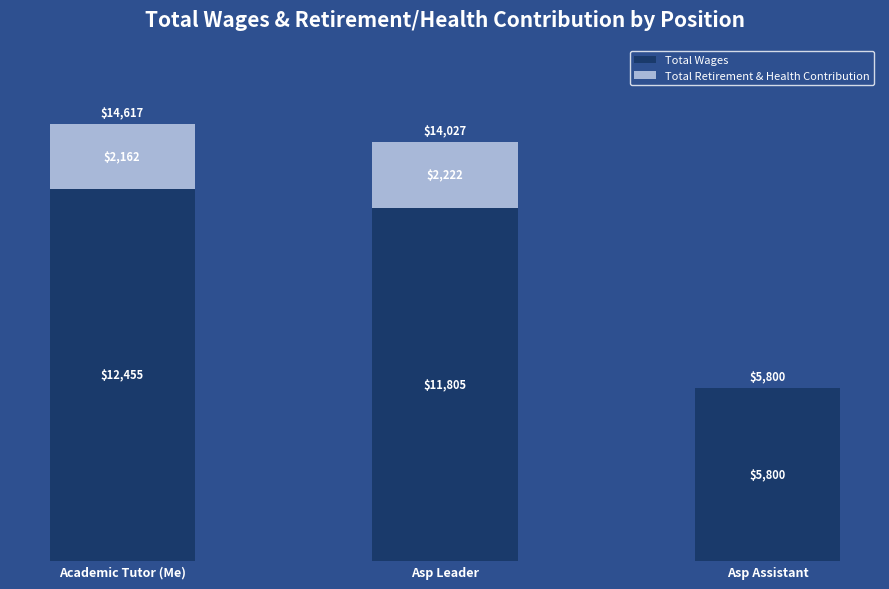

The value of Total Wages at Asp Assistant is 5800. True or false?

True